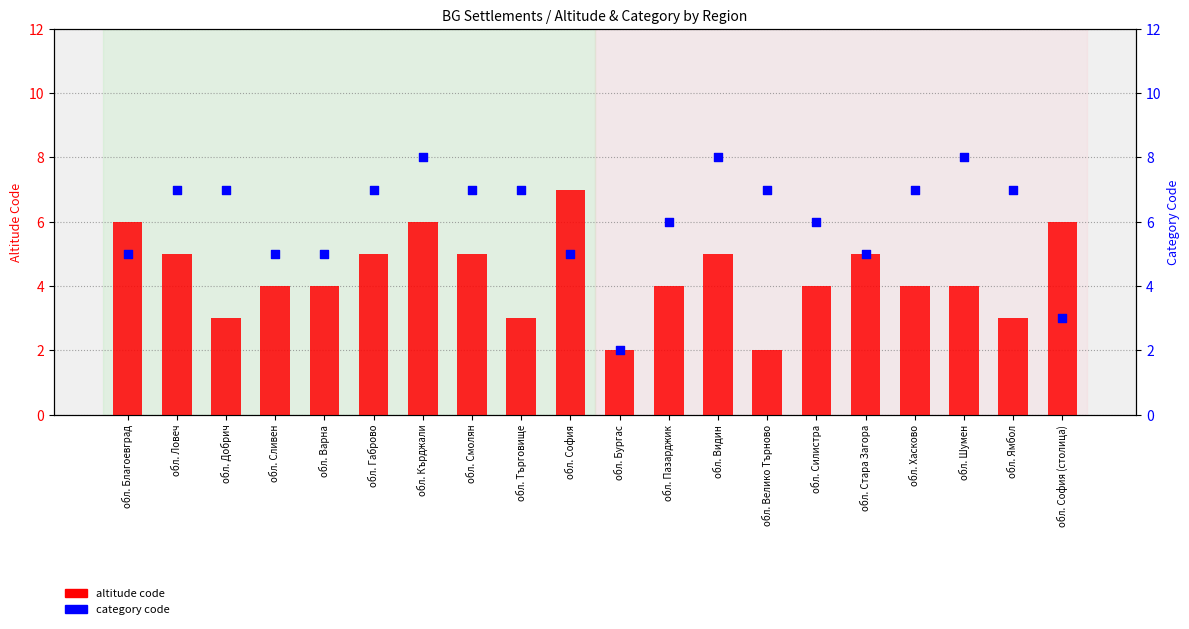

Is the value of category code at обл. Силистра greater than the value of altitude code at обл. Хасково?

Yes